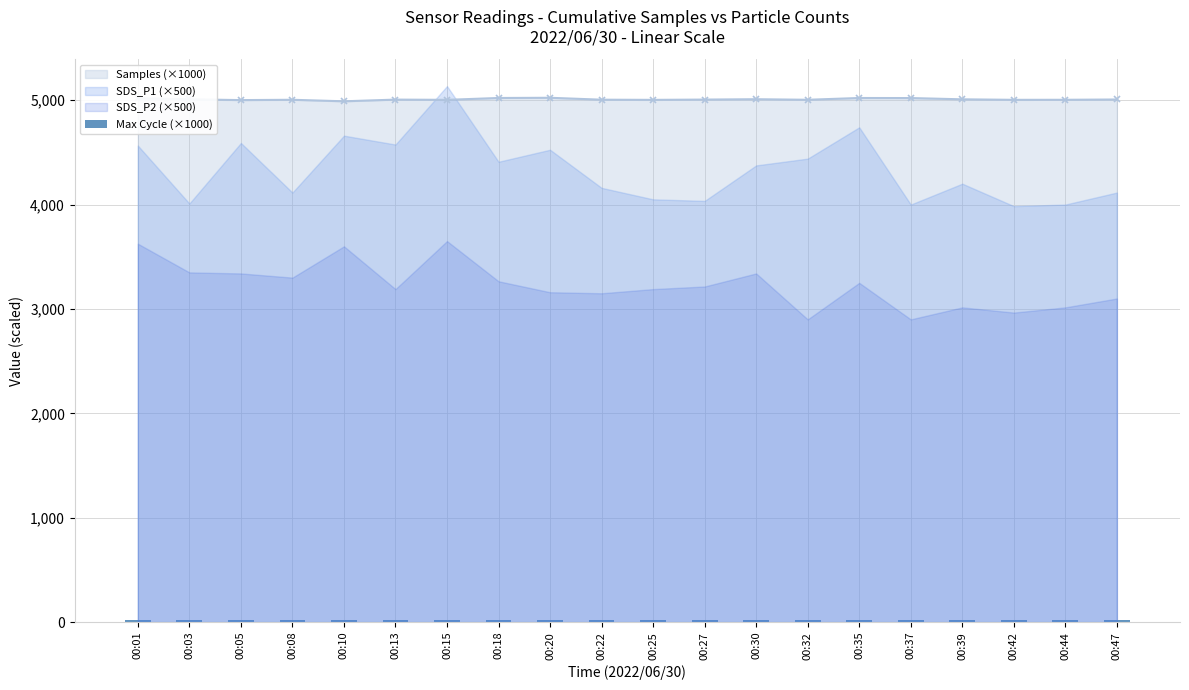

Reading right to left, transcribe all the data shown in this chart.

00:47=20.1	00:44=20.0	00:42=20.5	00:39=20.4	00:37=20.1	00:35=20.6	00:32=20.2	00:30=20.0	00:27=20.0	00:25=20.1	00:22=20.1	00:20=20.4	00:18=20.4	00:15=20.5	00:13=20.2	00:10=20.0	00:08=20.0	00:05=20.4	00:03=20.0	00:01=20.6